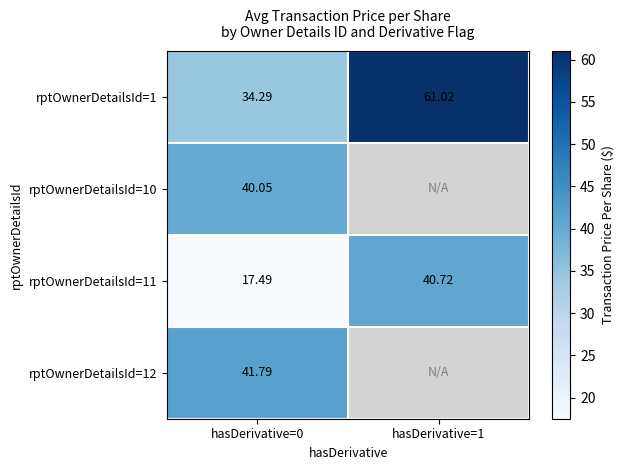

List the labels in order of rptOwnerDetailsId=1 value, largest first.

hasDerivative=1, hasDerivative=0